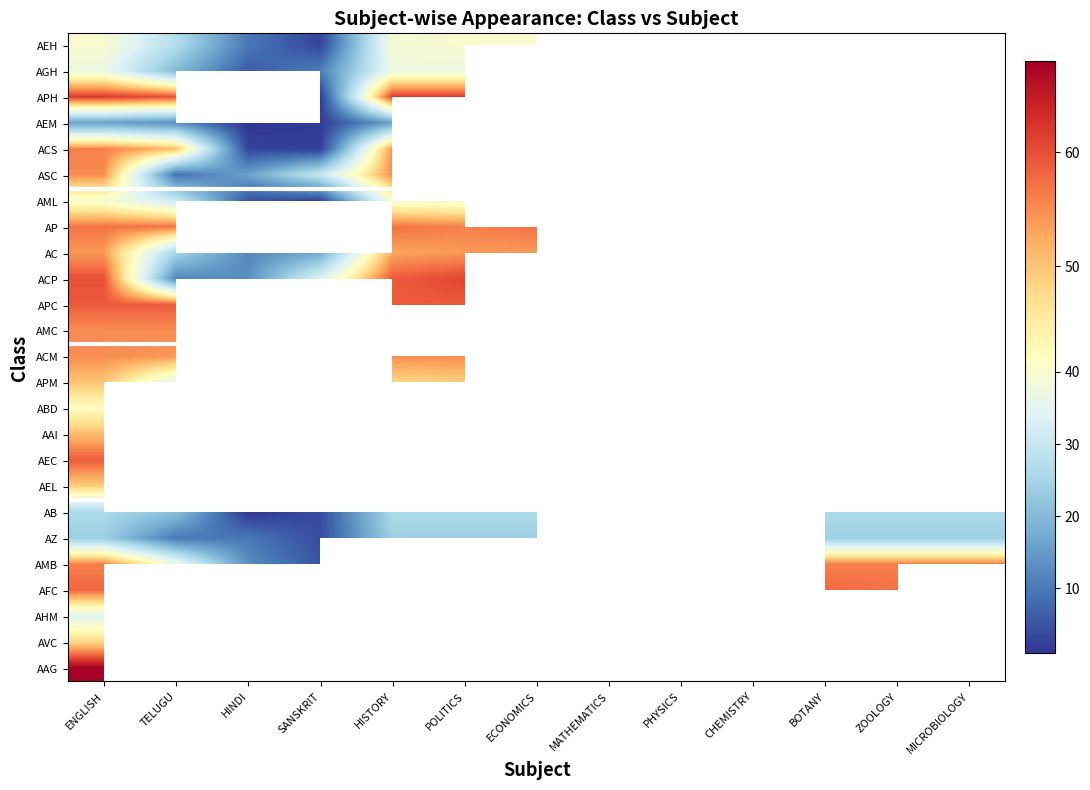

Rank the series by their maximum value, from highest to lowest.

AAG, APH, ACP, APC, AEC, AVC, AFC, AP, ACS, AMB, ASC, AMC, ACM, AC, AAI, APM, AEL, ABD, AEH, AML, AGH, AHM, AB, AZ, AEM